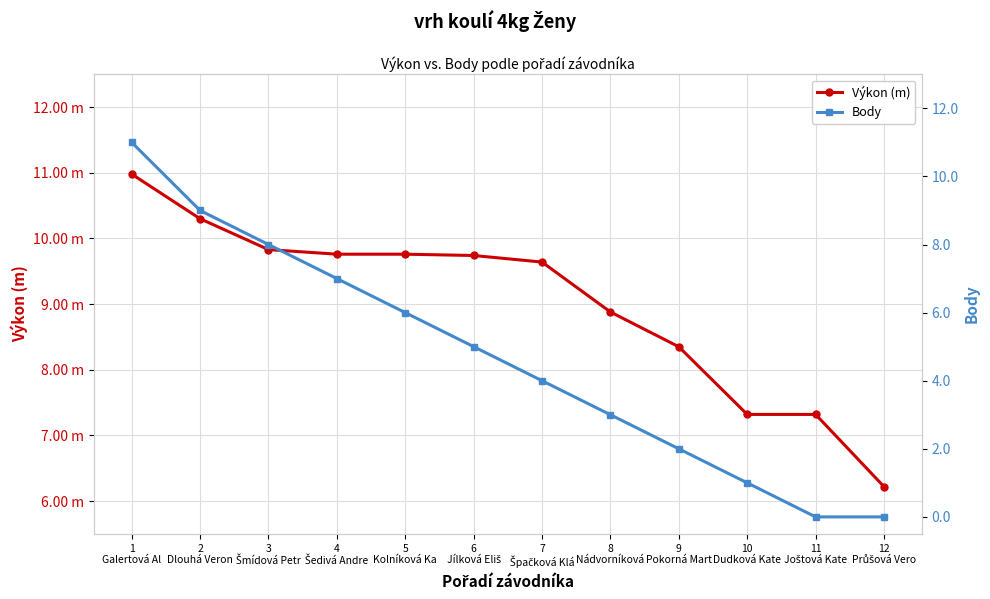

What is the difference between the second highest and second lowest values in the Body series?

9.0